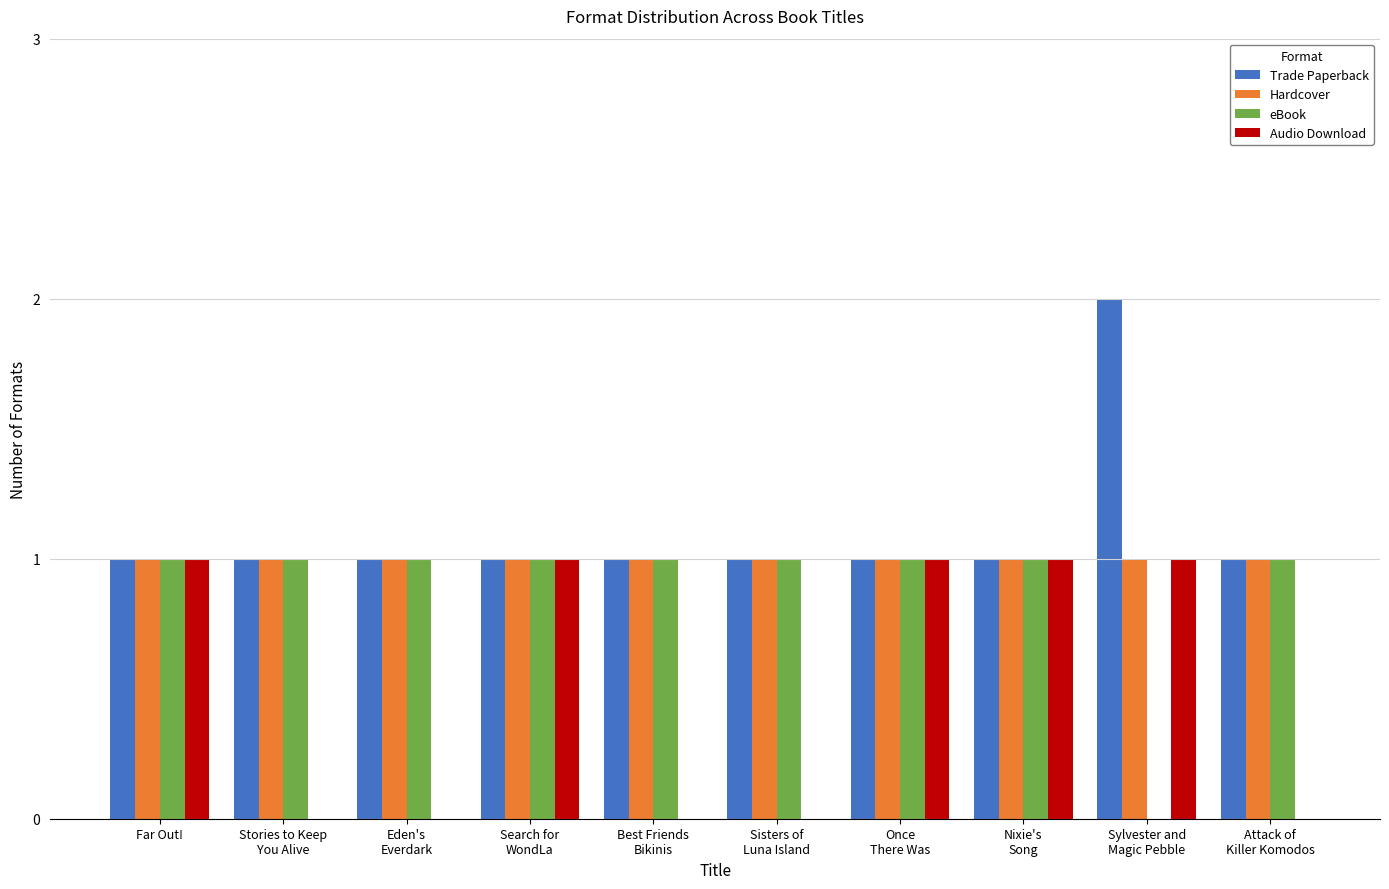

What is the sum of the Hardcover values at Once
There Was and Nixie's
Song?

2